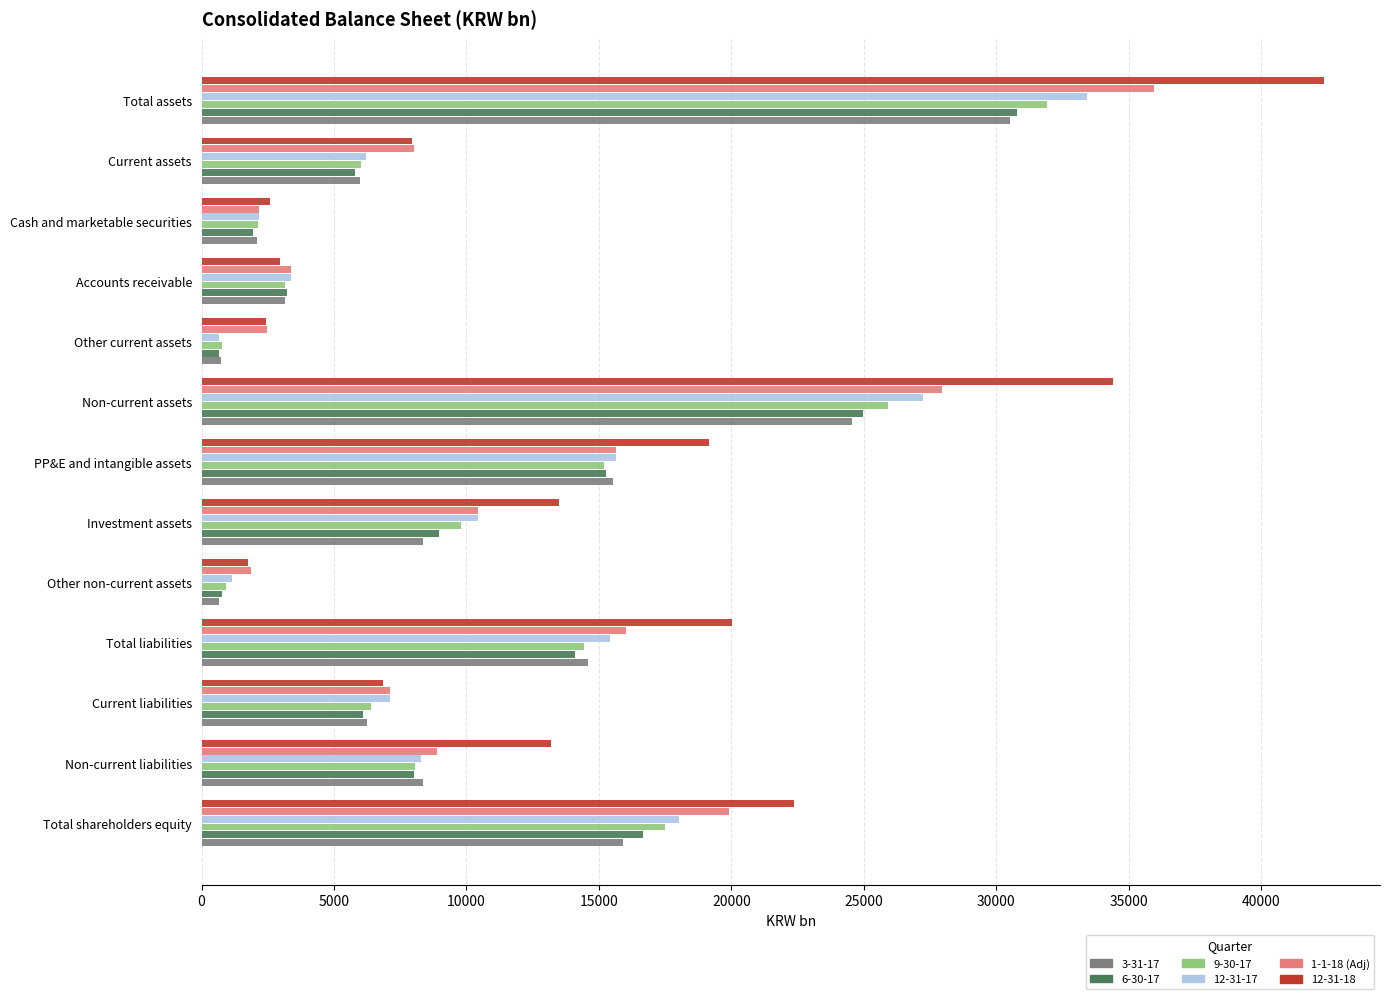

What is the spread (max minus min) of values at Total liabilities?

5917.3